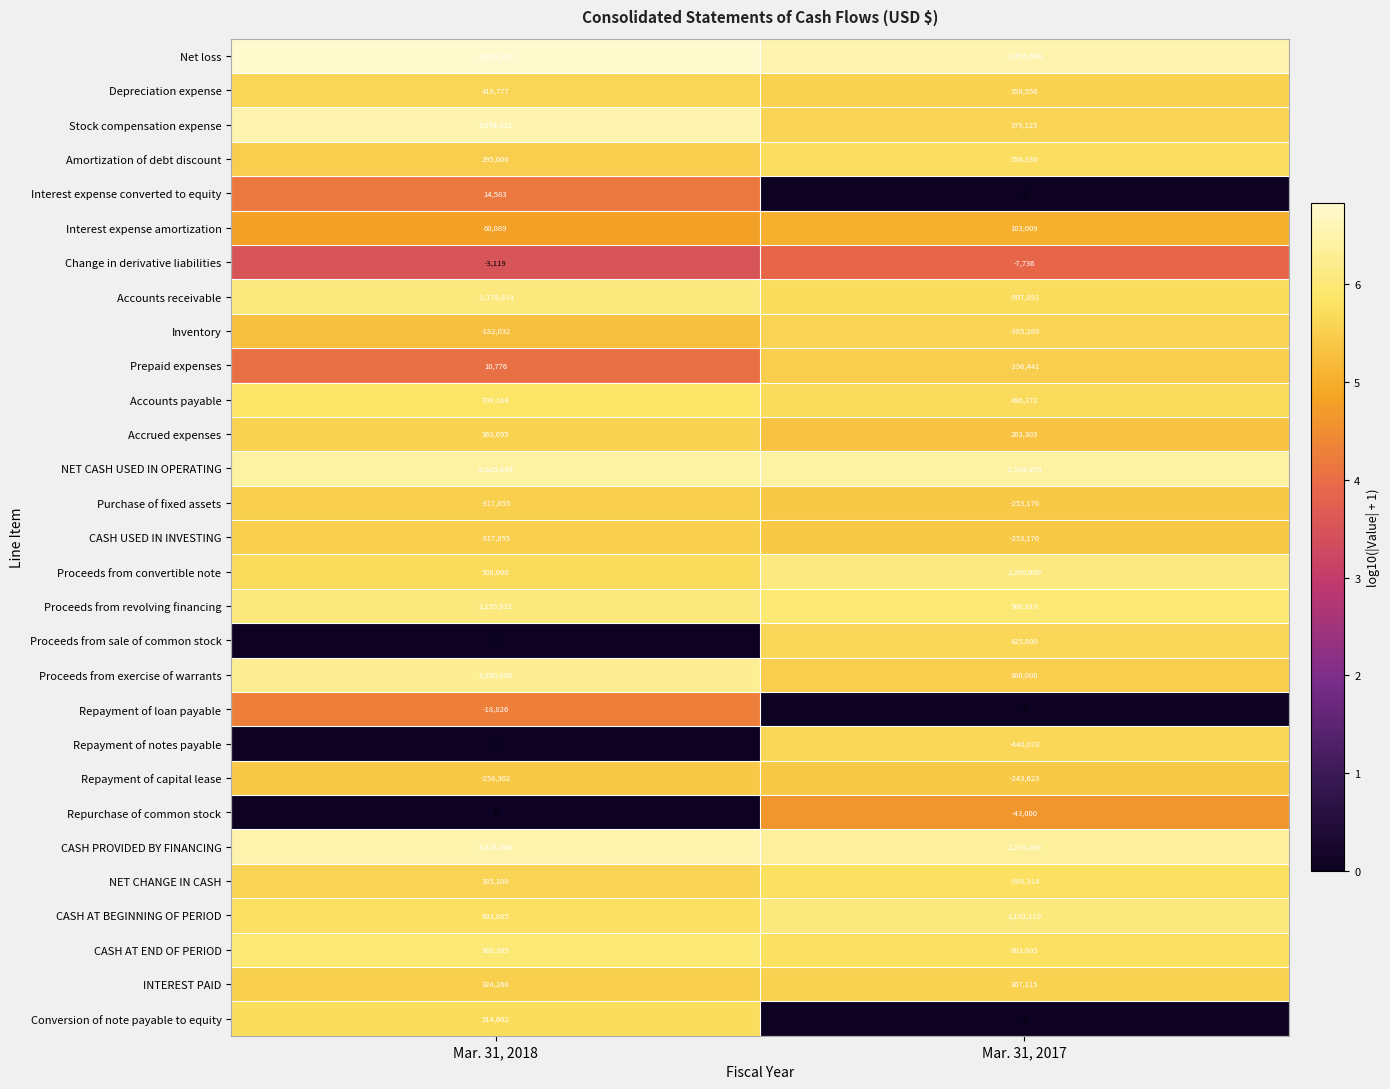

Read the Purchase of fixed assets value at Mar. 31, 2017.

-253170